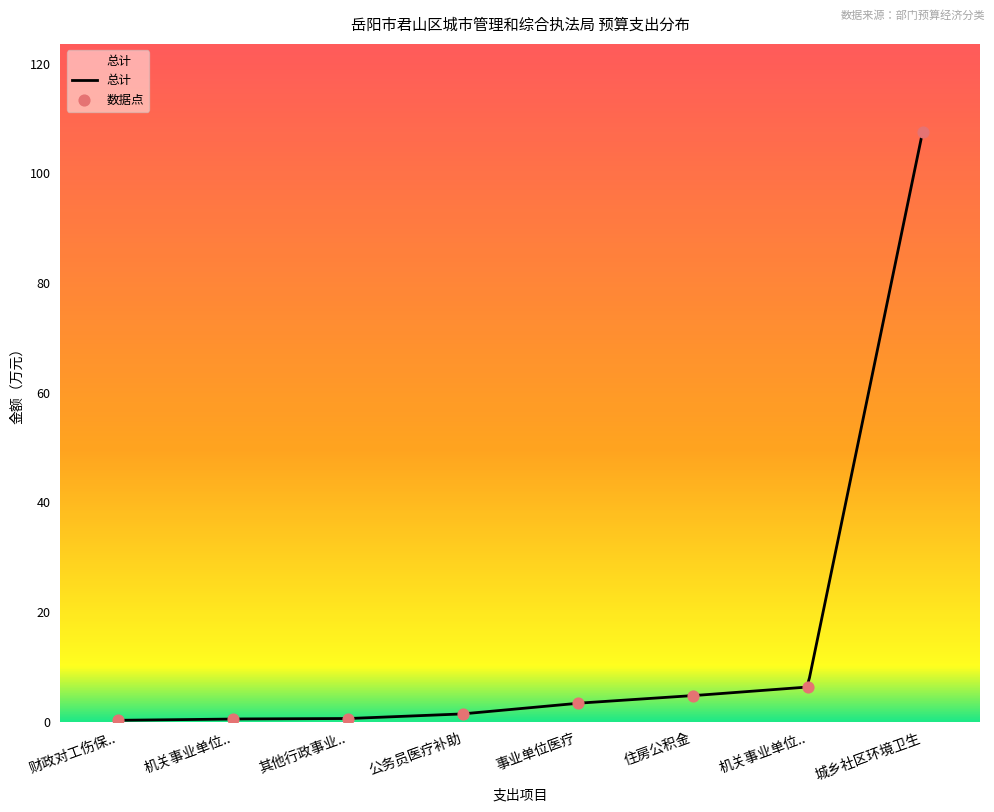

Between 其他行政事业单位医疗支出 and 公务员医疗补助, which is larger?

公务员医疗补助